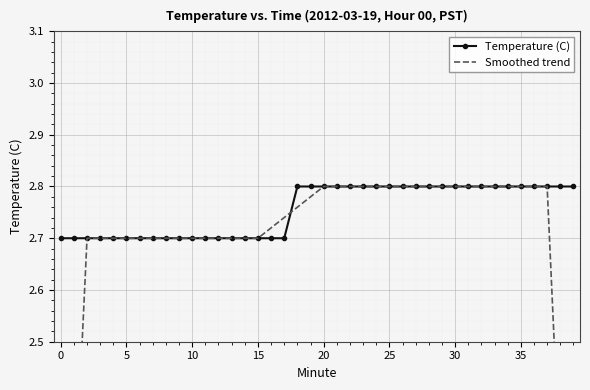

The Temperature (C) series shows 3.7 at 30. True or false?

False